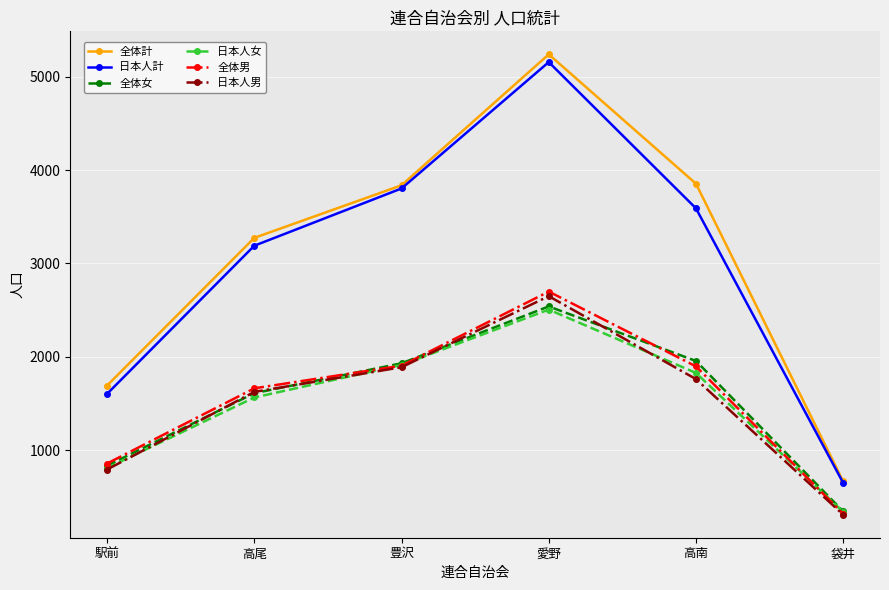

What is the total value across all series at 高尾?

12928